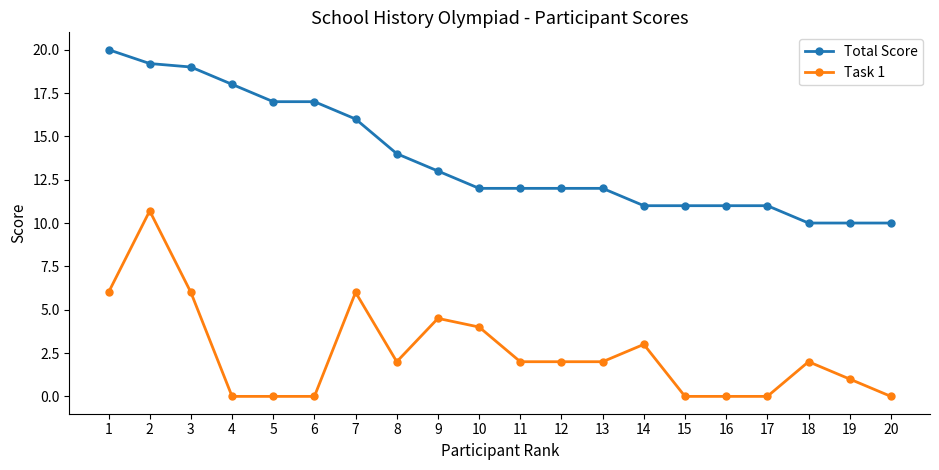

What is the sum of all Total Score values?

275.2